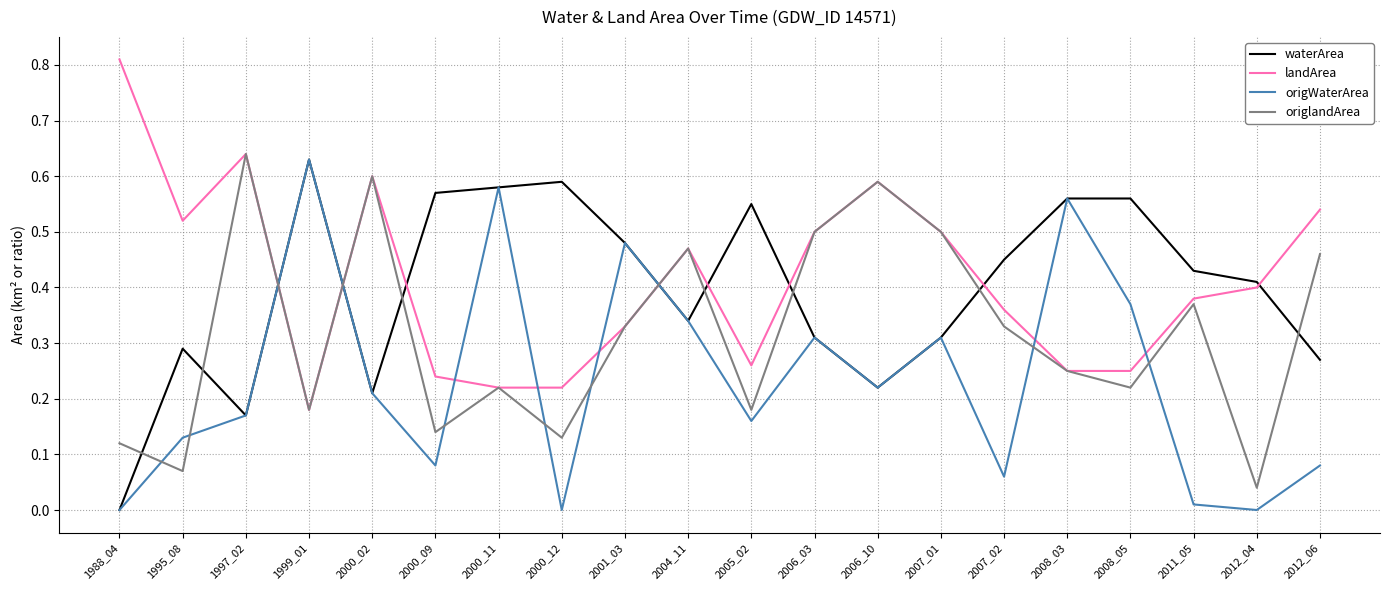

Which series has the largest total across all categories?

landArea